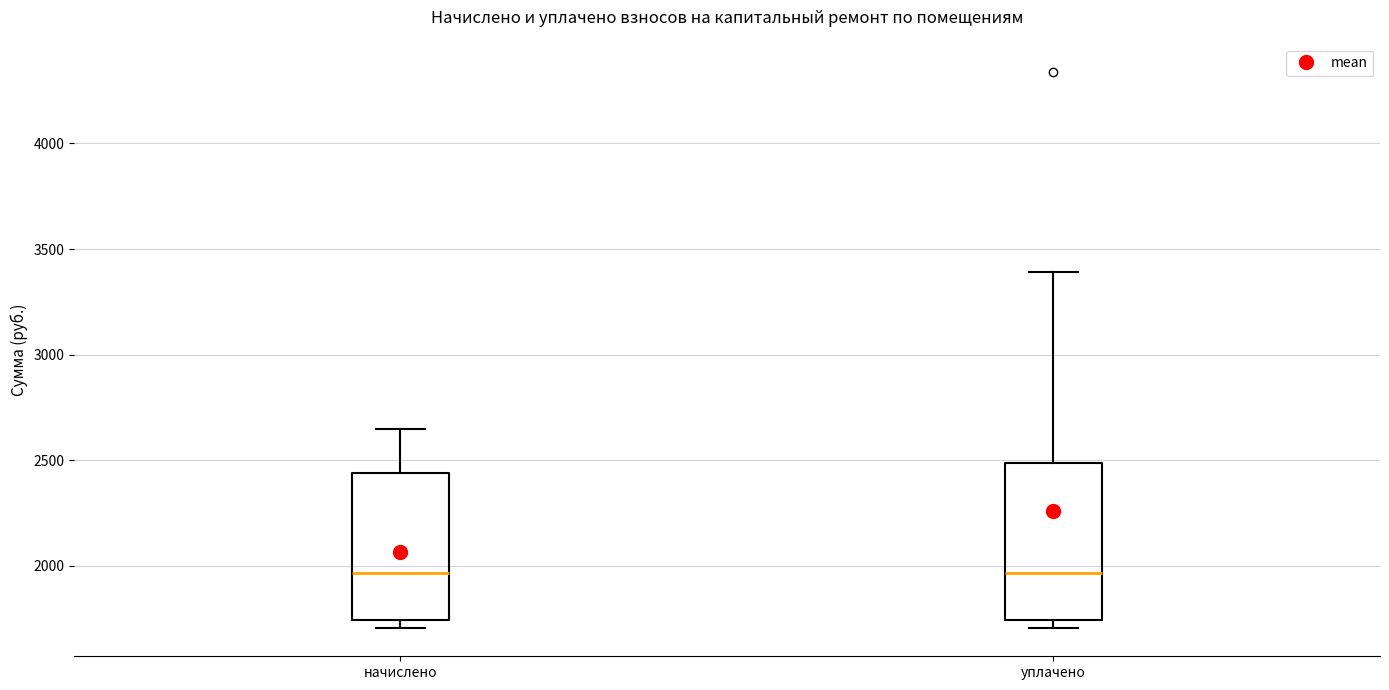

Reading left to right, read every box against the y-axis: the position of its median line, the range the box covers, and the ends of its whiskers. The values are not printed on the chart, so give them approximately, as read against the axis.

начислено: median 1950, box 1750 to 2450, whiskers 1700 to 2650
уплачено: median 1950, box 1750 to 2500, whiskers 1700 to 3400